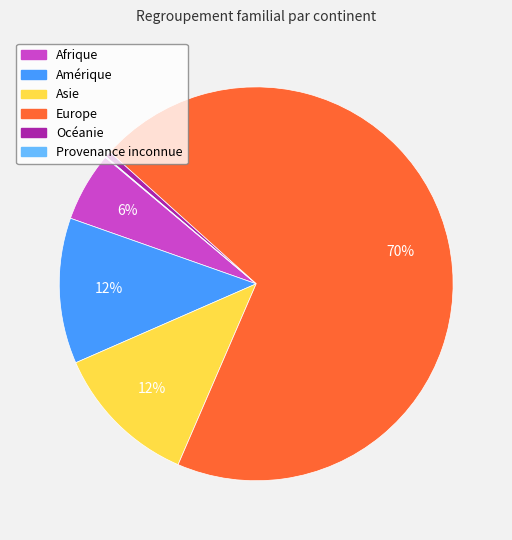

Which category accounts for the majority?

Europe